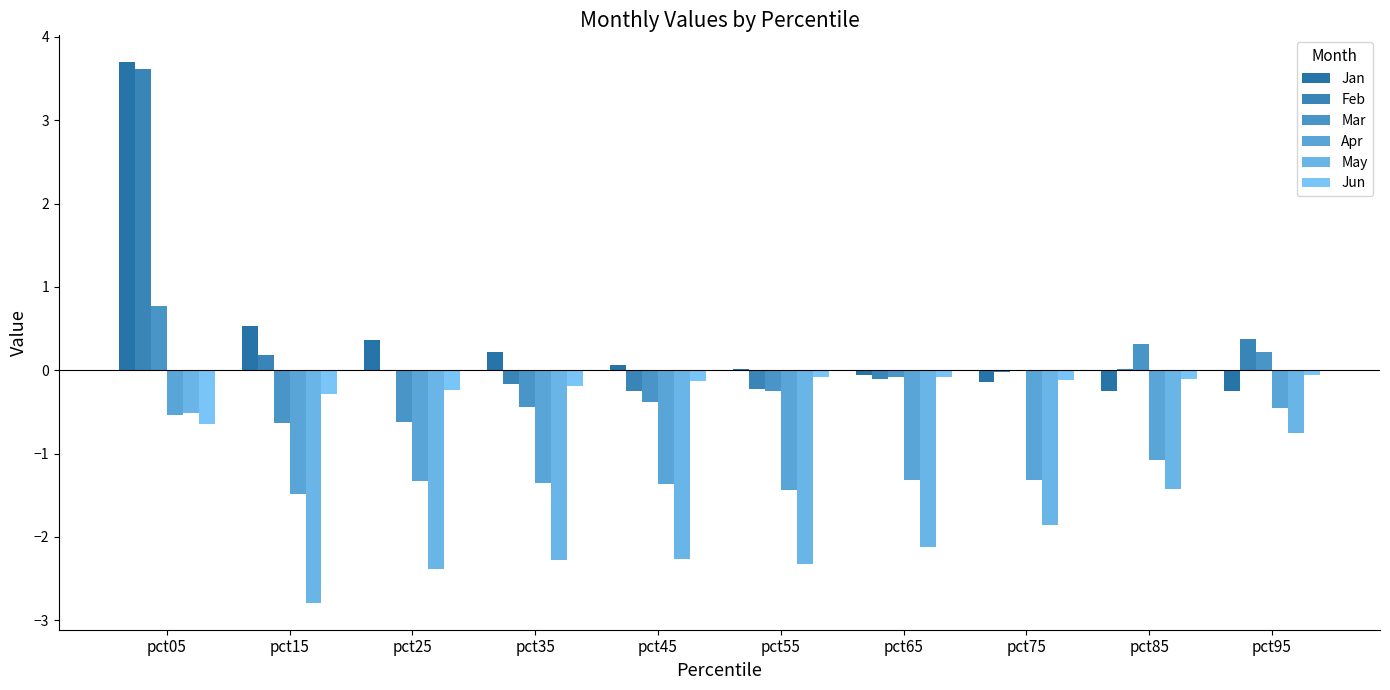

Reading left to right, list all the values displayed in this chart.

Jan: pct05=3.7	pct15=0.5	pct25=0.4	pct35=0.2	pct45=0.1	pct55=0.0	pct65=-0.1	pct75=-0.1	pct85=-0.3	pct95=-0.3
Feb: pct05=3.6	pct15=0.2	pct25=-0.0	pct35=-0.2	pct45=-0.2	pct55=-0.2	pct65=-0.1	pct75=-0.0	pct85=0.0	pct95=0.4
Mar: pct05=0.8	pct15=-0.6	pct25=-0.6	pct35=-0.4	pct45=-0.4	pct55=-0.3	pct65=-0.1	pct75=-0.0	pct85=0.3	pct95=0.2
Apr: pct05=-0.5	pct15=-1.5	pct25=-1.3	pct35=-1.4	pct45=-1.4	pct55=-1.4	pct65=-1.3	pct75=-1.3	pct85=-1.1	pct95=-0.5
May: pct05=-0.5	pct15=-2.8	pct25=-2.4	pct35=-2.3	pct45=-2.3	pct55=-2.3	pct65=-2.1	pct75=-1.9	pct85=-1.4	pct95=-0.7
Jun: pct05=-0.6	pct15=-0.3	pct25=-0.2	pct35=-0.2	pct45=-0.1	pct55=-0.1	pct65=-0.1	pct75=-0.1	pct85=-0.1	pct95=-0.1